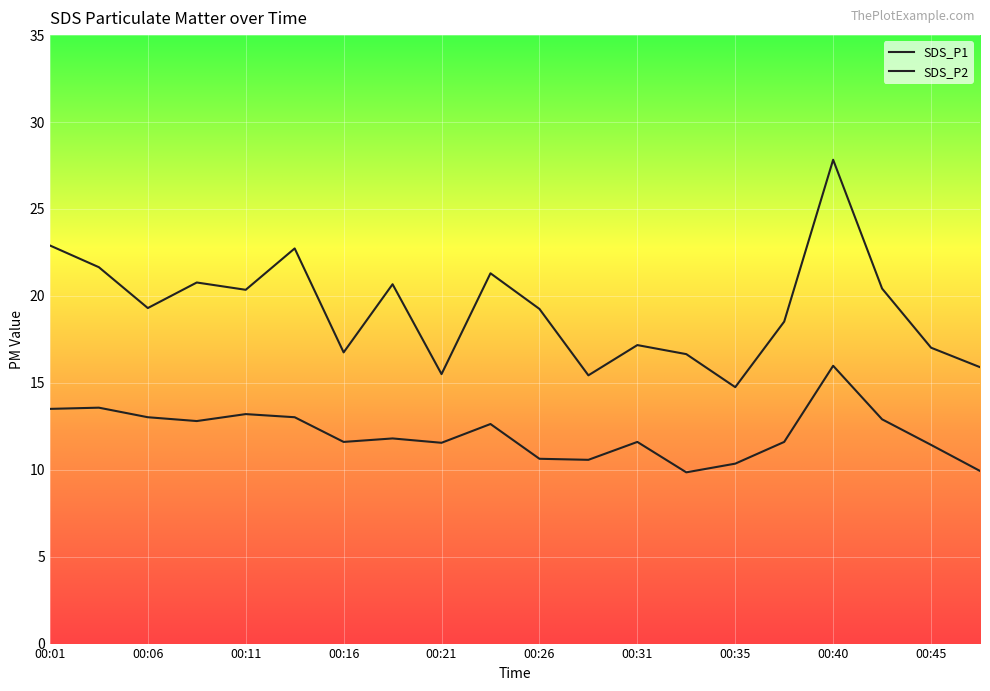

What are all the series names shown in the legend?

SDS_P1, SDS_P2